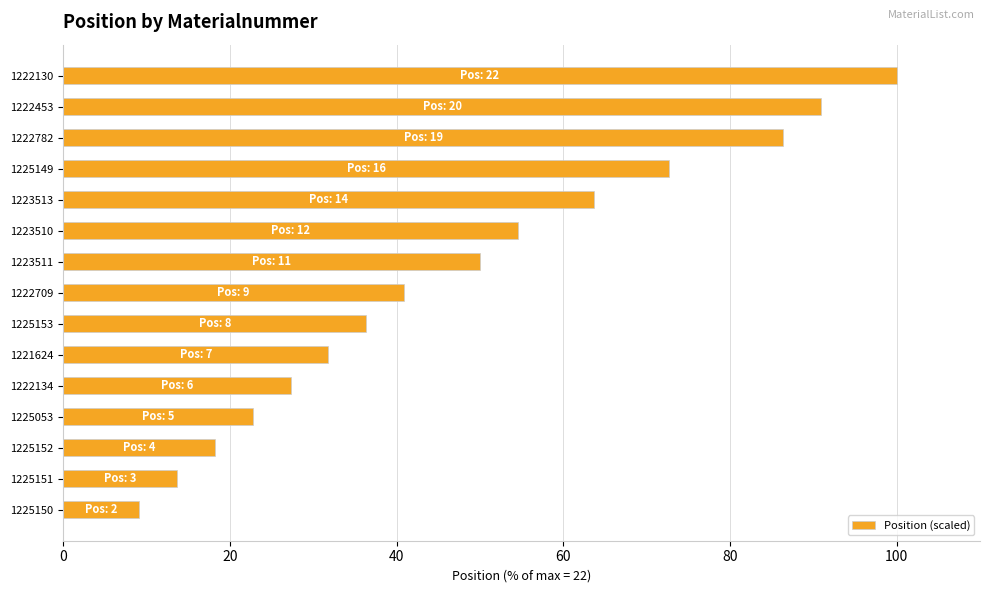

List the labels in order of value, smallest first.

1225150, 1225151, 1225152, 1225053, 1222134, 1221624, 1225153, 1222709, 1223511, 1223510, 1223513, 1225149, 1222782, 1222453, 1222130